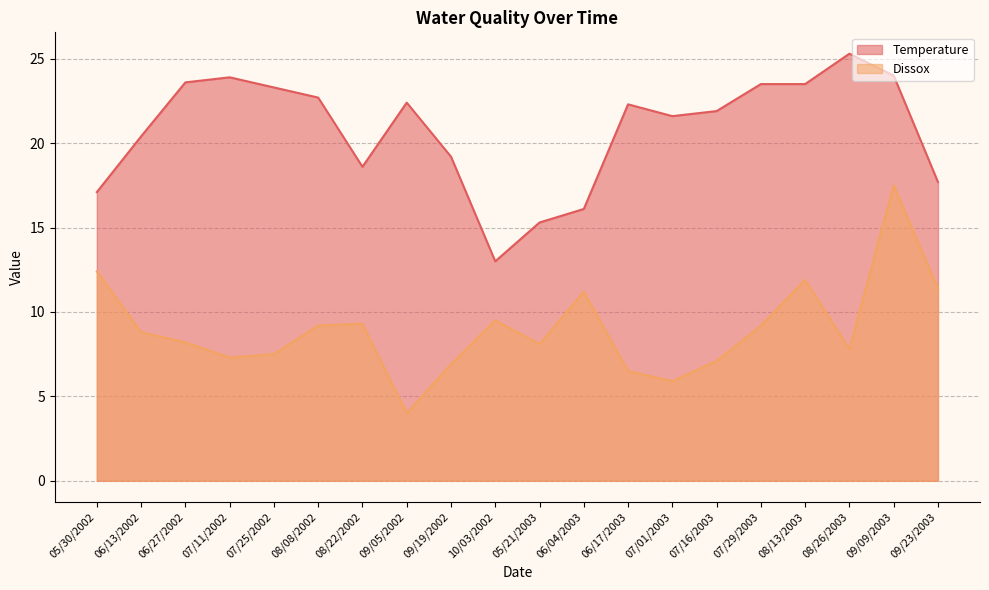

At 10/03/2002, list the series in order from largest to smallest.

Temperature, Dissox